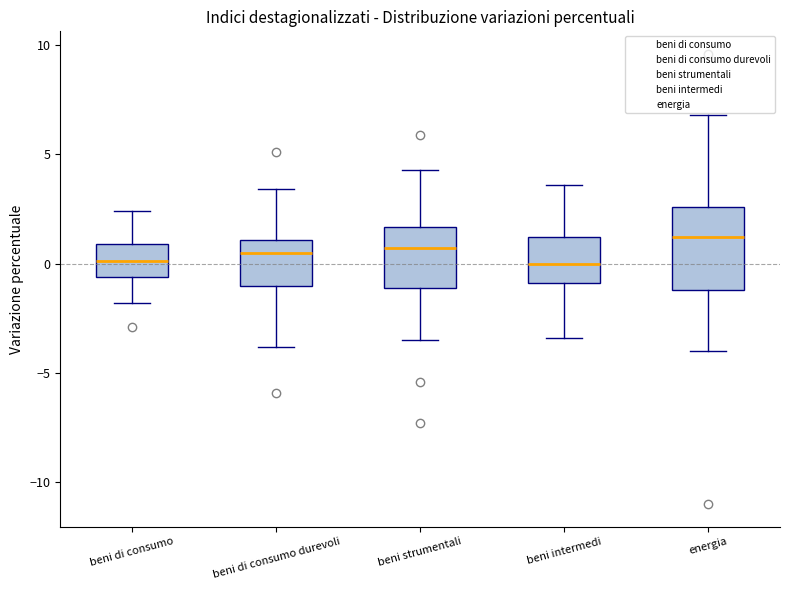

Comparing the boxes themselves (not the whiskers), which one is the tallest?

energia